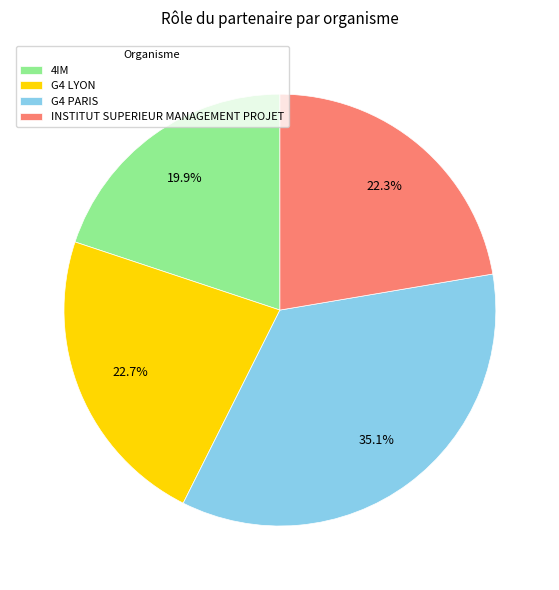

Between G4 PARIS and 4IM, which is larger?

G4 PARIS